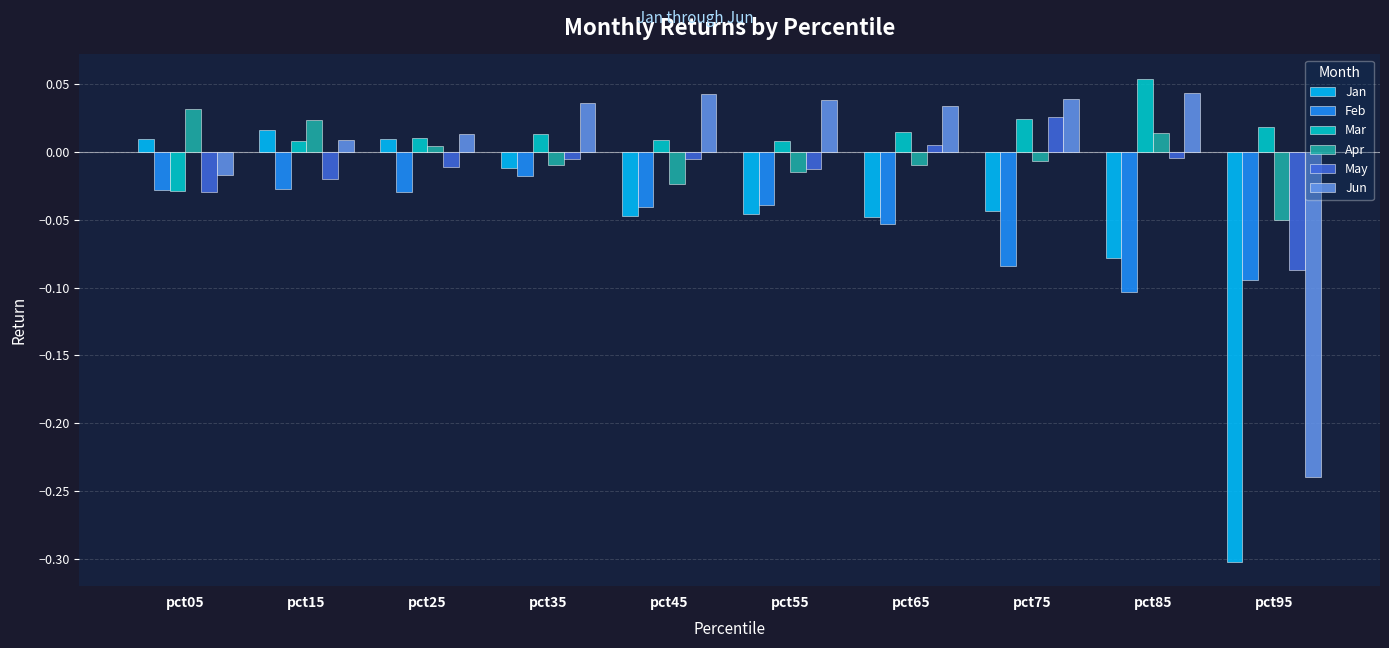

How many groups of bars are there?

10